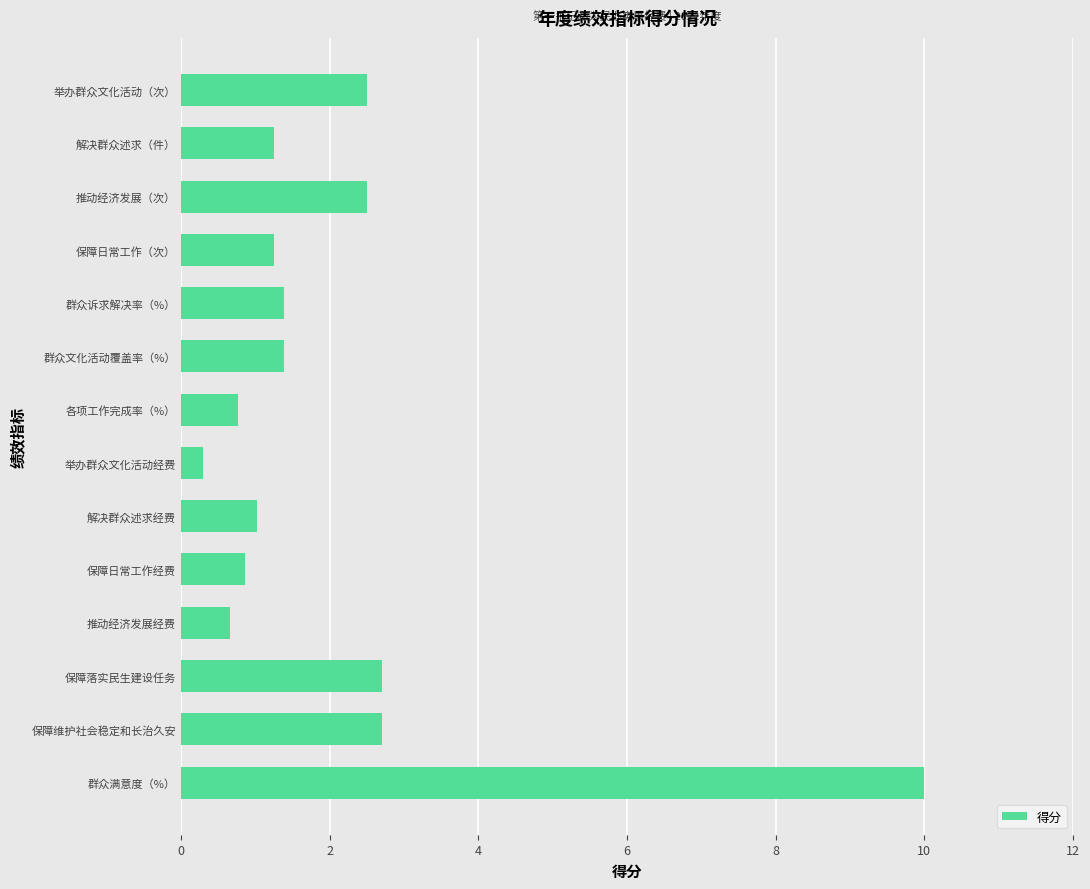

What value does the data have at 各项工作完成率（%）?

0.8